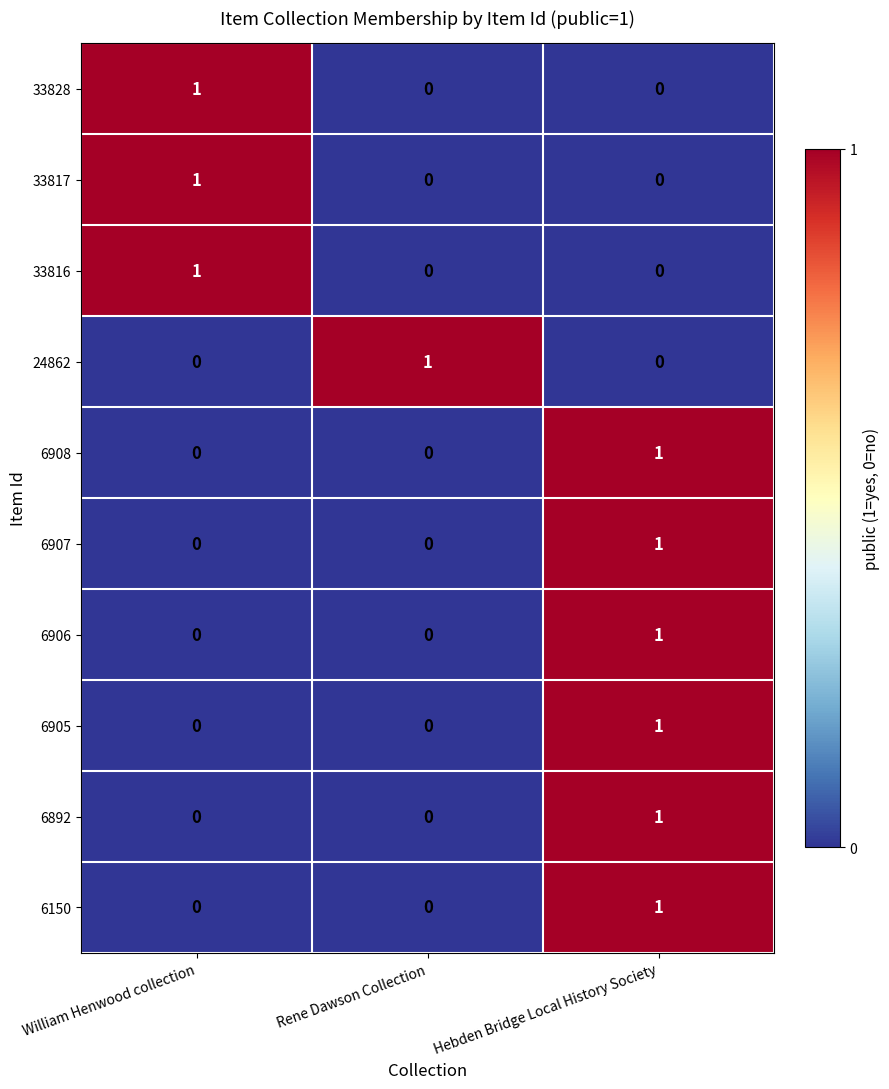

Count the 6908 values in the range 0 to 1.

3